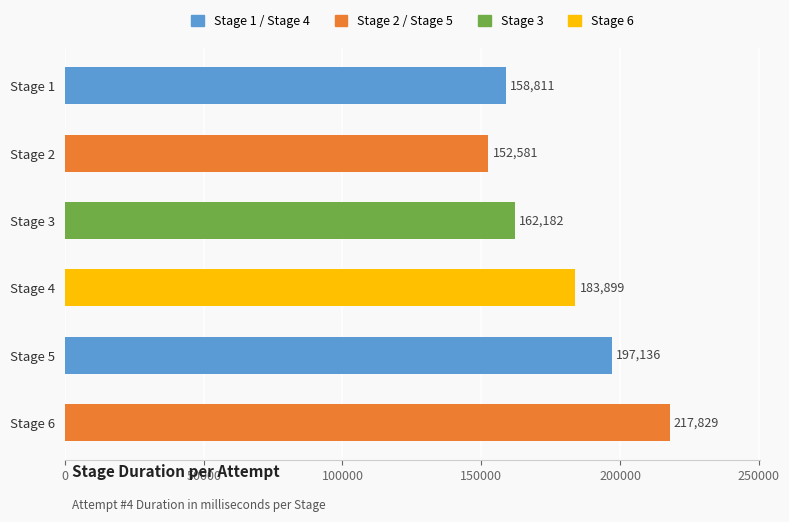

List the labels in order of value, largest first.

Stage 6, Stage 5, Stage 4, Stage 3, Stage 1, Stage 2